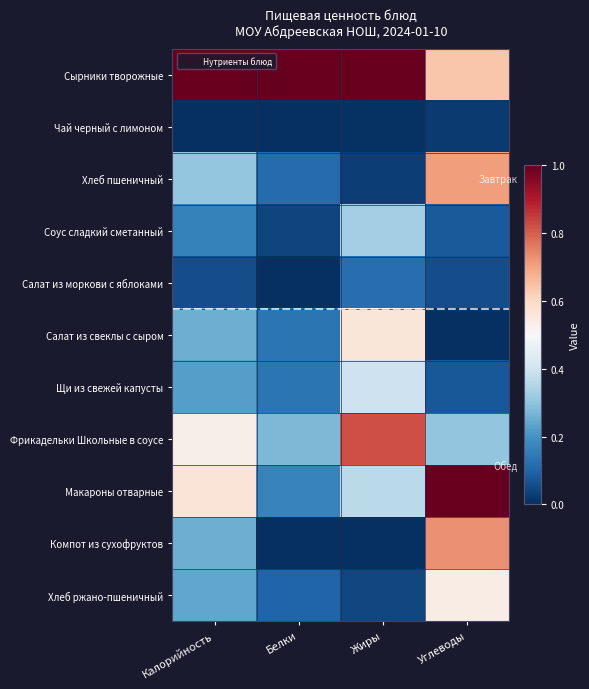

What is the difference between the highest and lowest values at Углеводы?

1.0